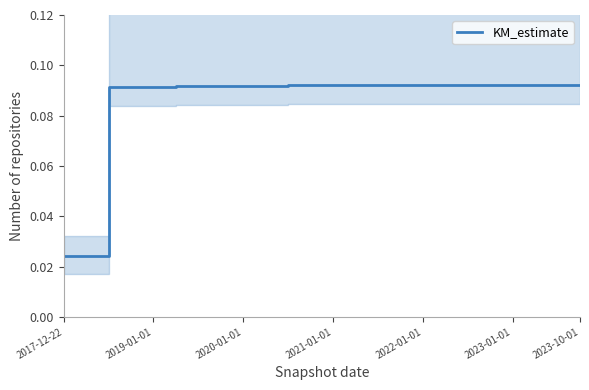

What is the maximum value shown in the chart?

0.1